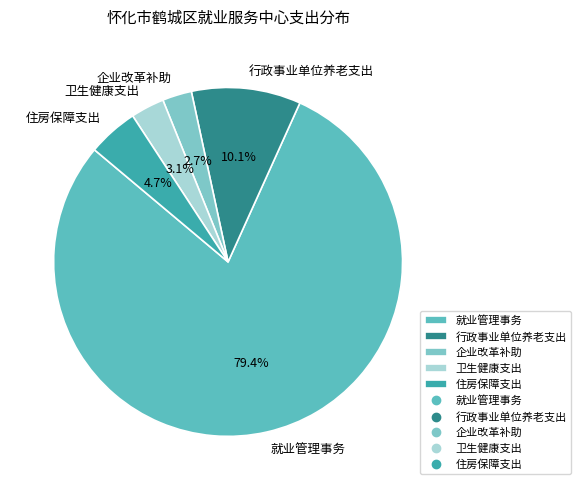

To the nearest percent, what portion does 住房保障支出 represent?

5%